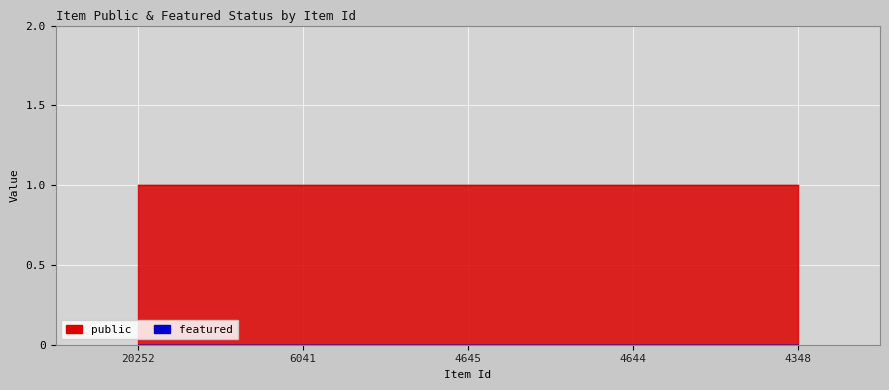

Reading left to right, what are all the values shown in this chart?

public: 20252=1	6041=1	4645=1	4644=1	4348=1
featured: 20252=0	6041=0	4645=0	4644=0	4348=0